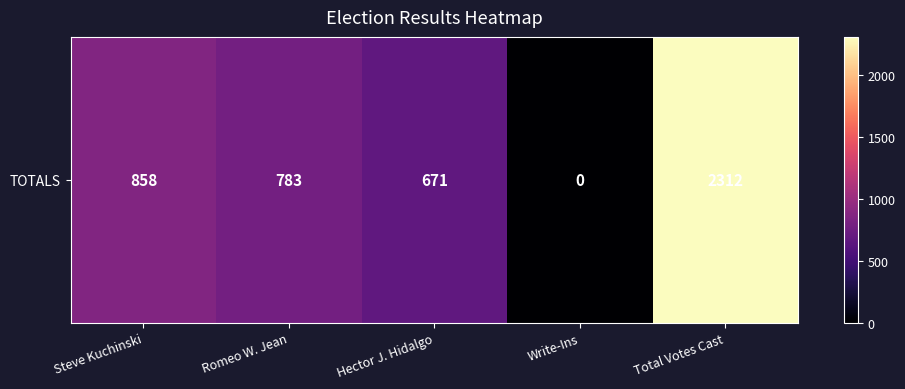

Reading left to right, extract all data points from this chart.

Steve Kuchinski=858	Romeo W. Jean=783	Hector J. Hidalgo=671	Write-Ins=0	Total Votes Cast=2312